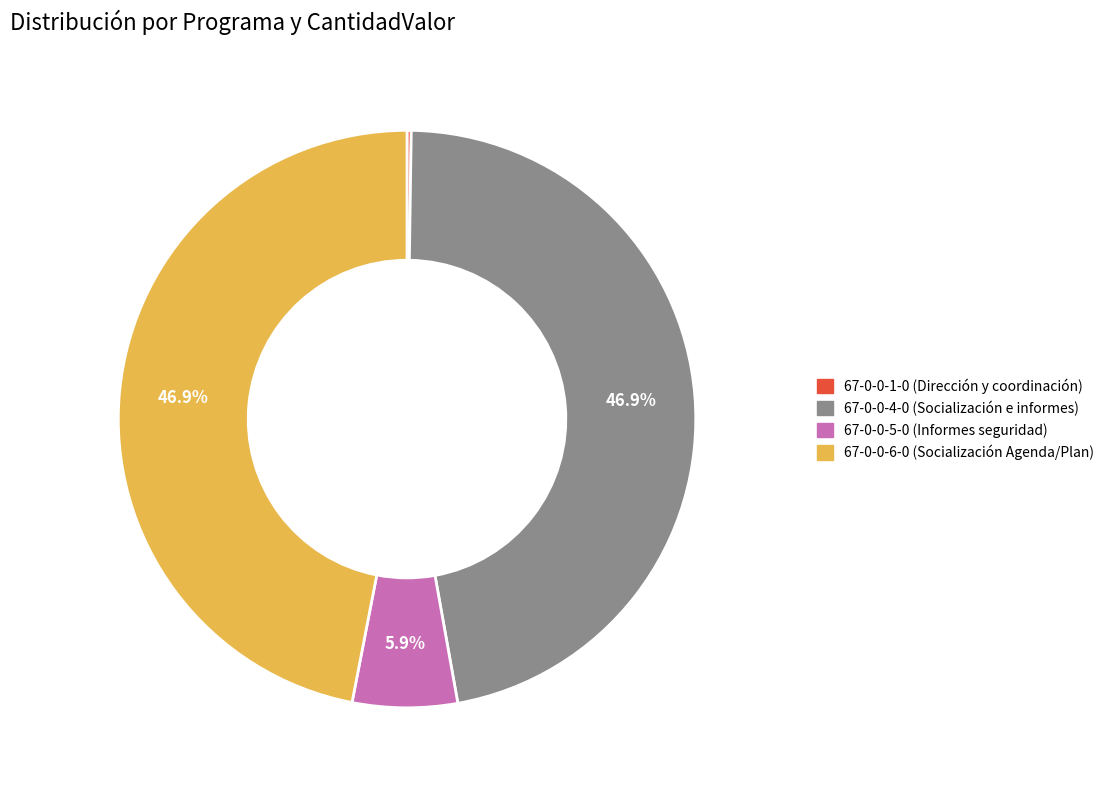

Is 67-0-0-6-0 (Socialización Agenda/Plan) the majority of the pie?

No